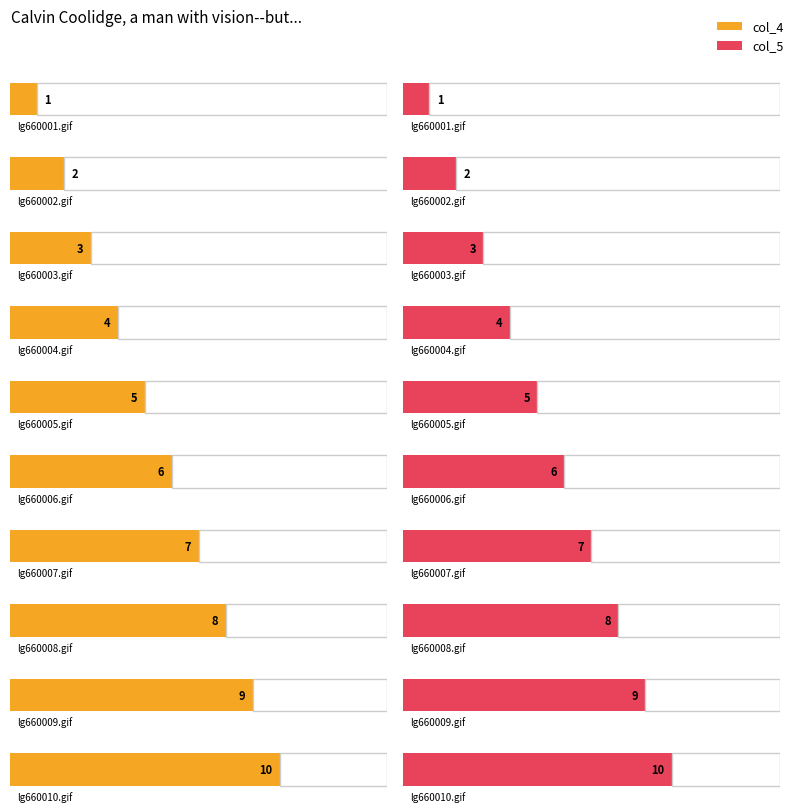

The col_5 series shows 0 at lg660001.gif. True or false?

False